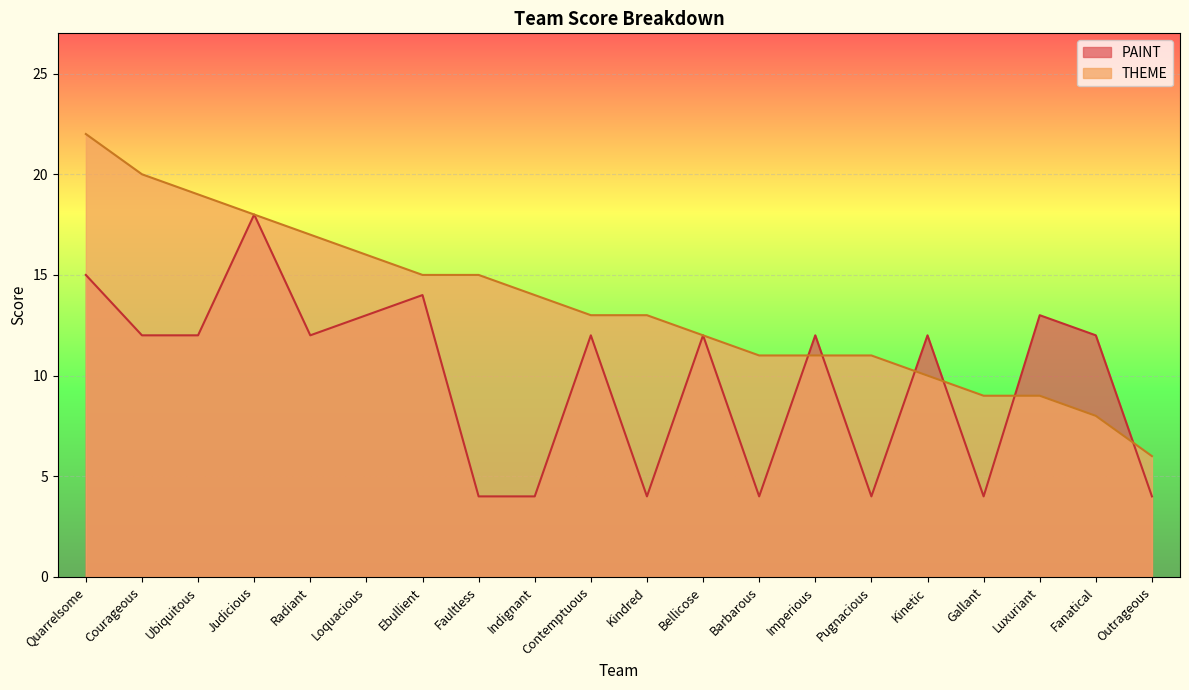

What are all the series names shown in the legend?

PAINT, THEME